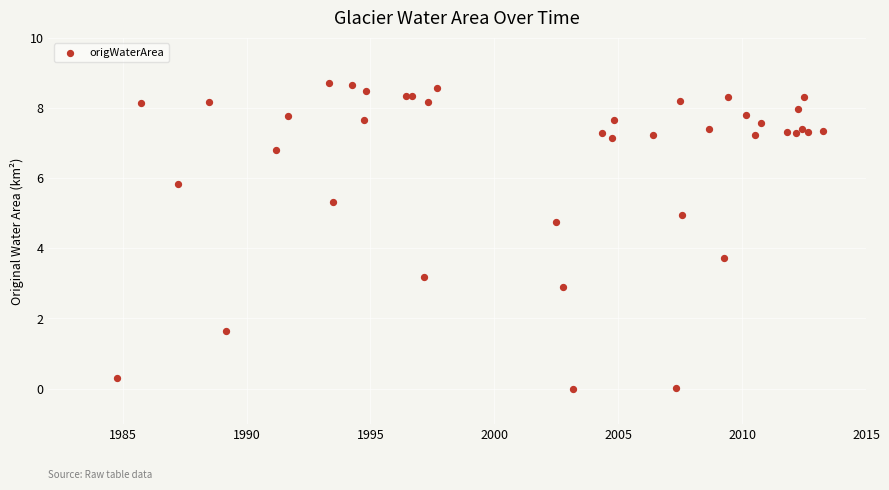

What Y value in the scatter plot is closest to 4?

3.7